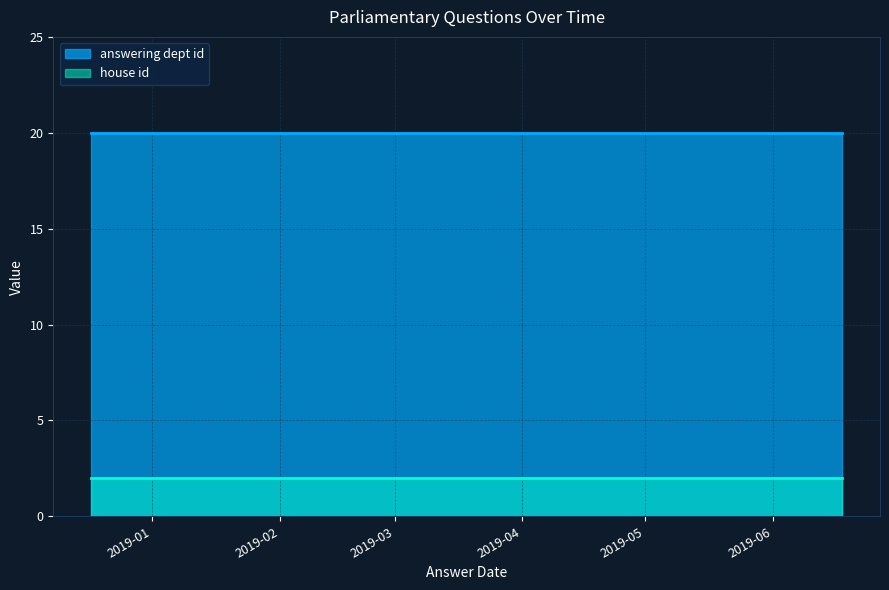

True or false: answering dept id has more than 1 points higher than both neighbors.

False